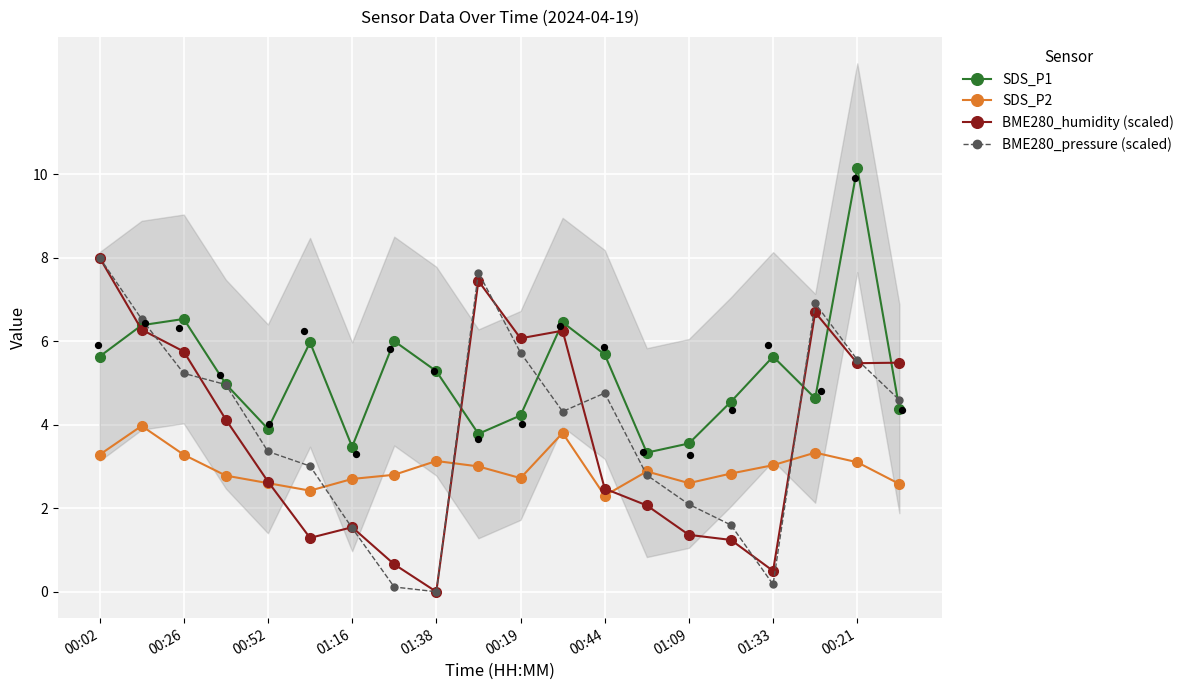

Which series reaches the minimum Y coordinate?

BME280_humidity (scaled)